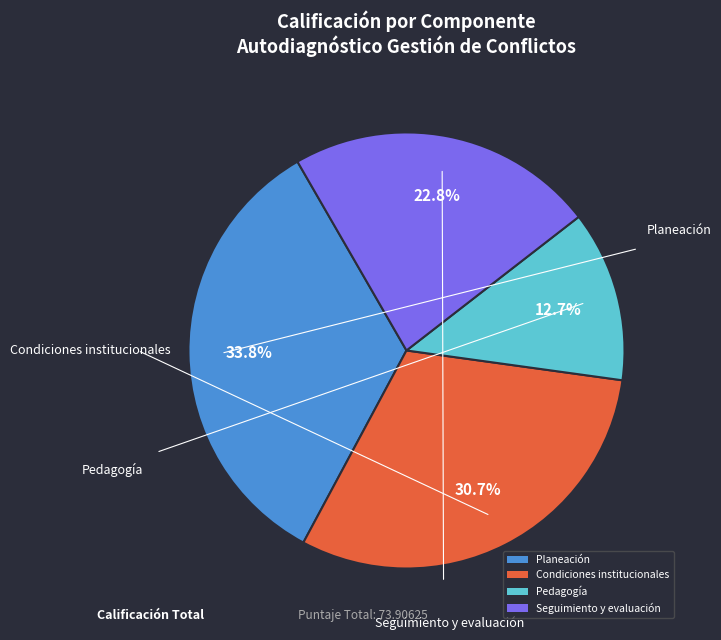

Which slice is the smallest?

Pedagogía